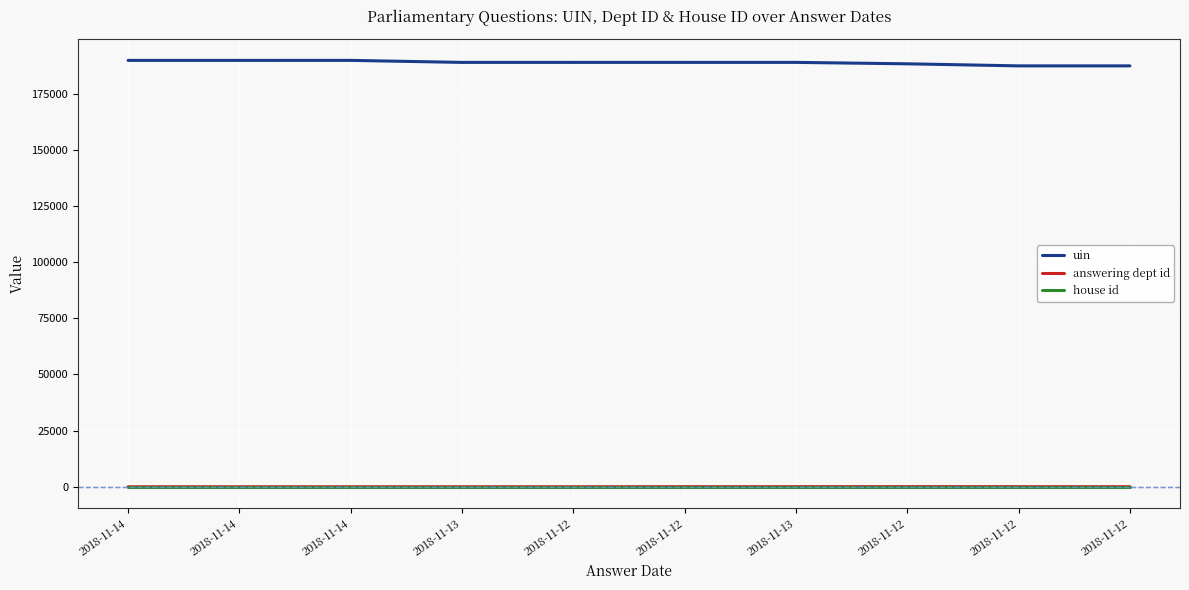

What is the total value across all series at 2018-11-14?

189805